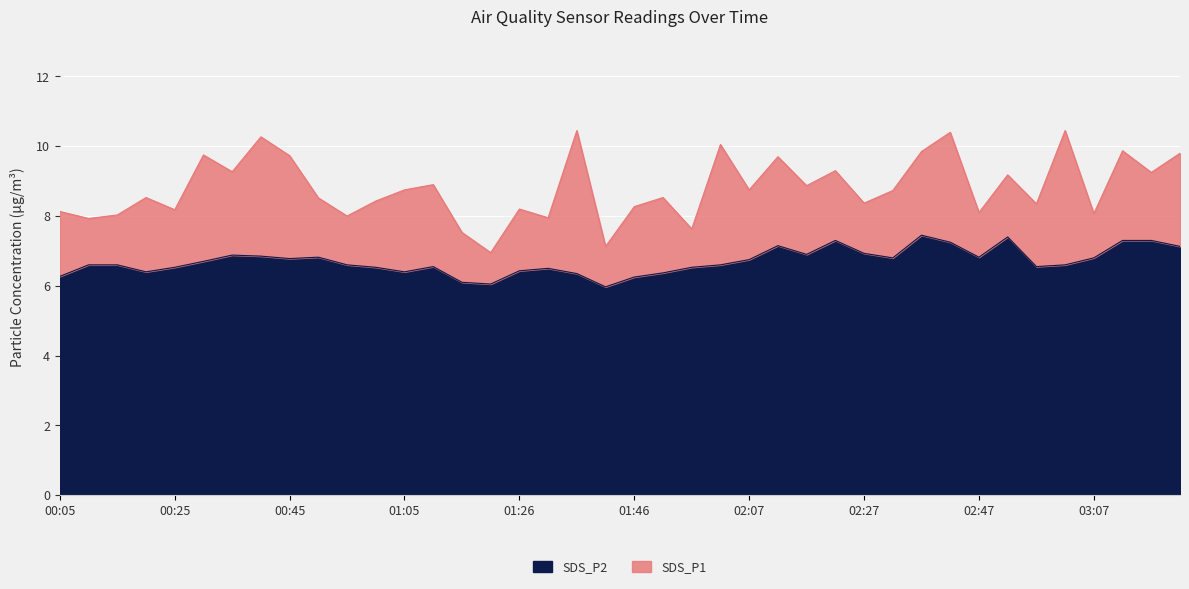

True or false: SDS_P2 and SDS_P1 cross at least once.

False